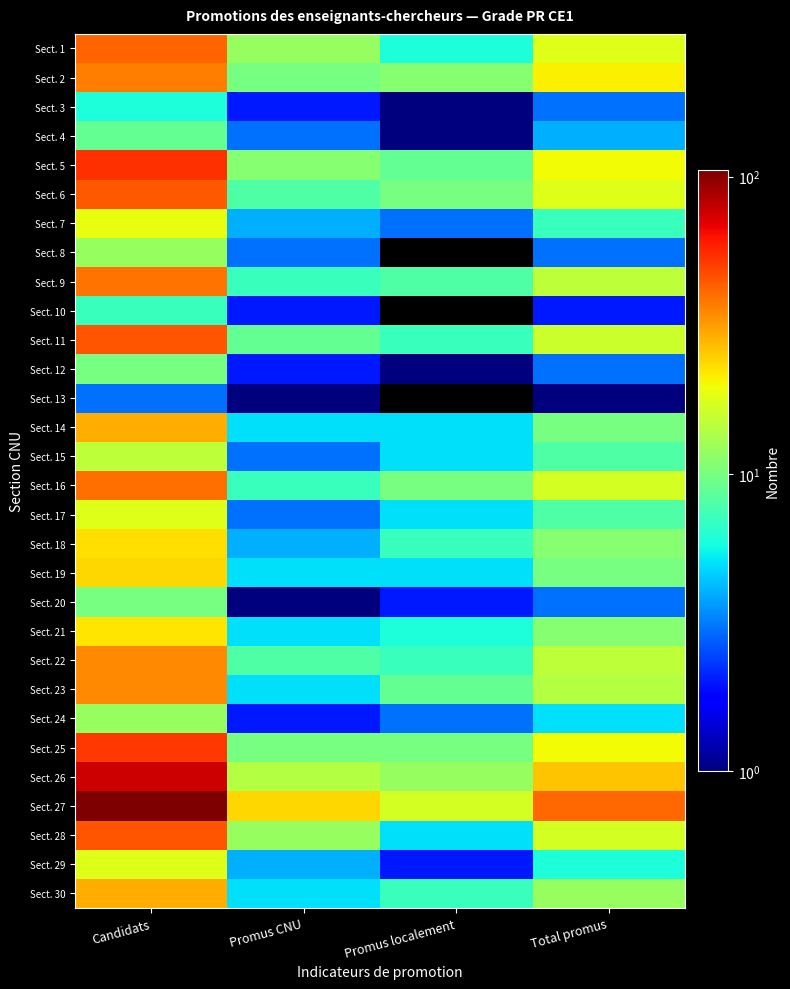

At which category is the sum across all series the highest?

Candidats